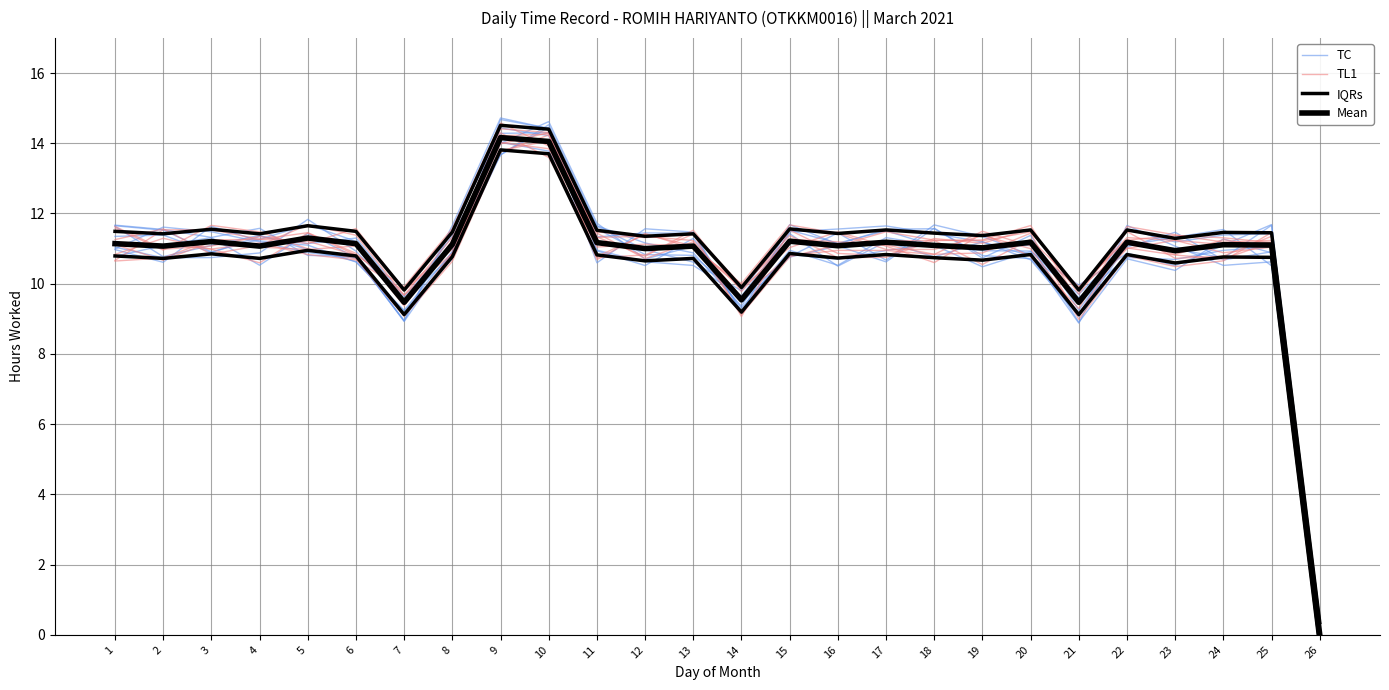

What are all the series names shown in the legend?

TC, TL1, IQRs, Mean